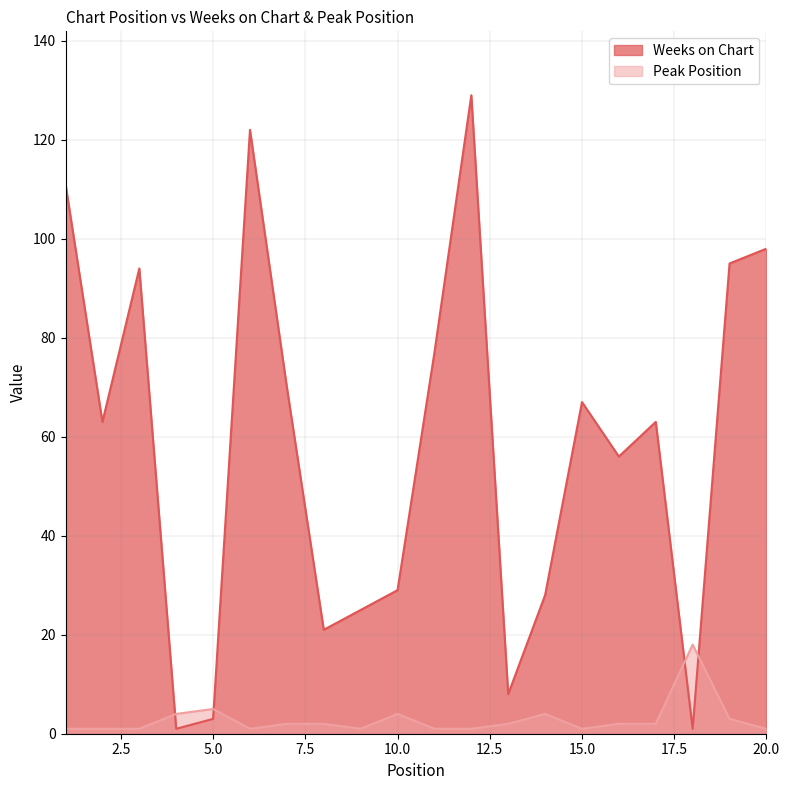

Which series ends up on top after the final intersection of Peak Position and Weeks on Chart?

Weeks on Chart